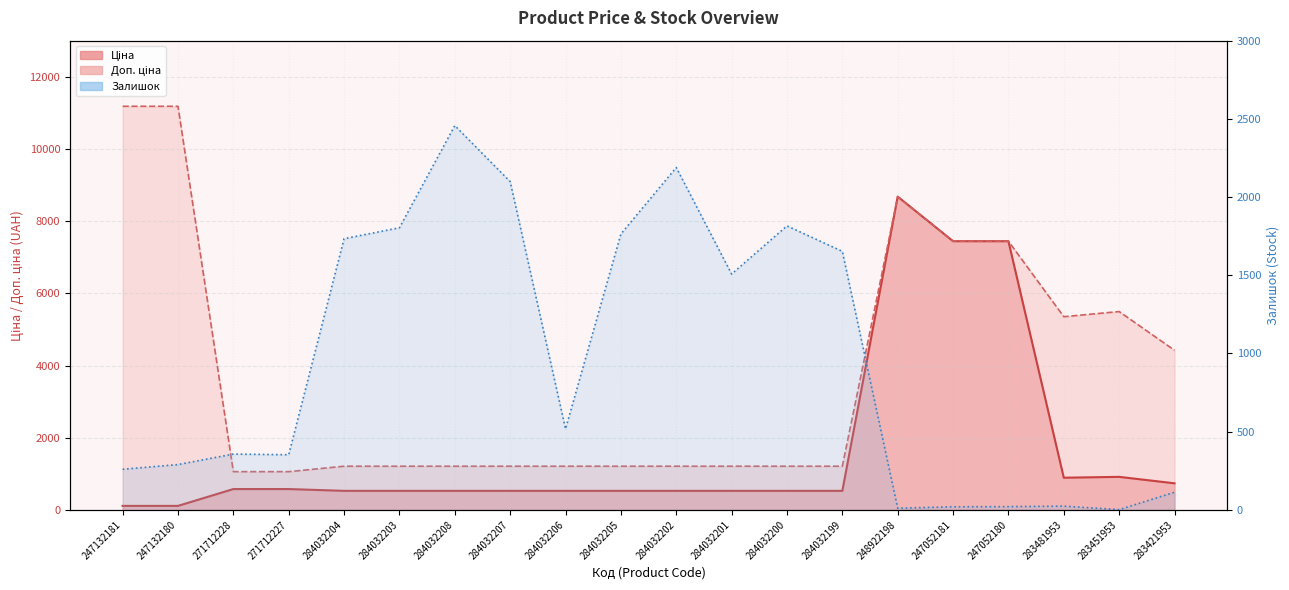

How many lines are shown in the chart?

3